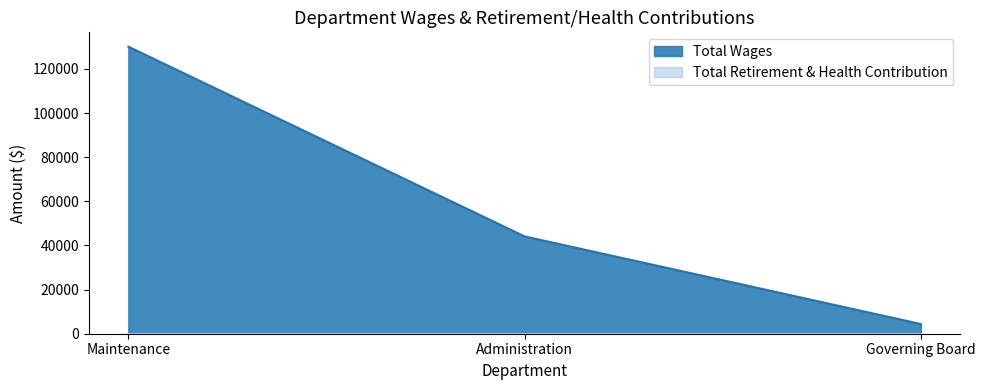

What is the label of the 1st point from the left?

Maintenance